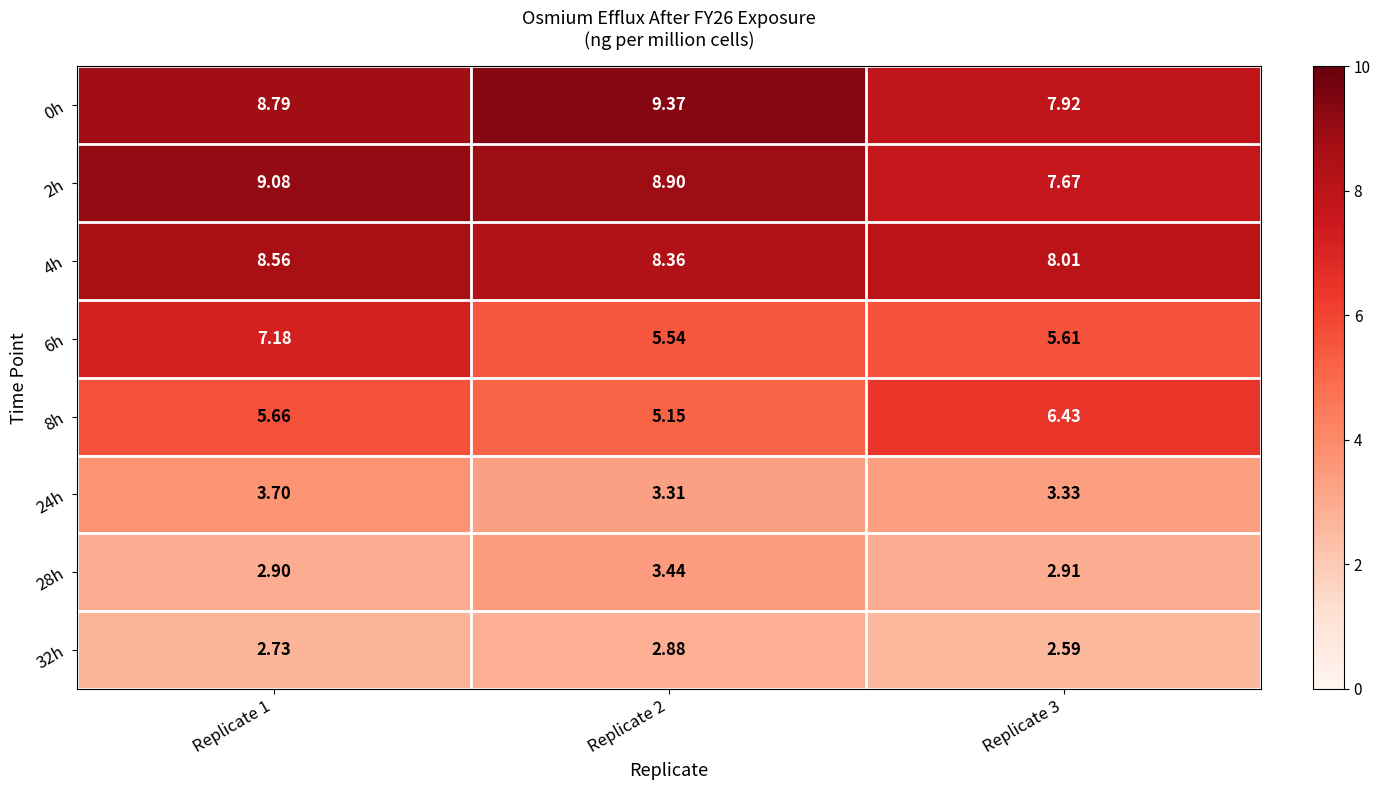

Is the value of 2h at Replicate 3 greater than the value of 8h at Replicate 2?

Yes